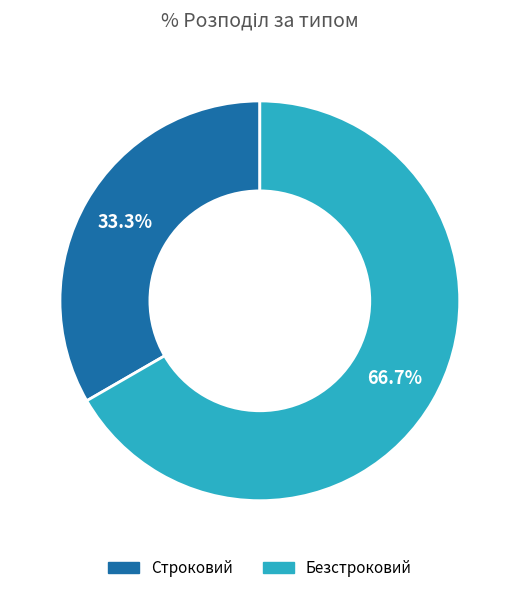

To the nearest percent, what is the difference between the Строковий and Безстроковий slice percentages?

33%